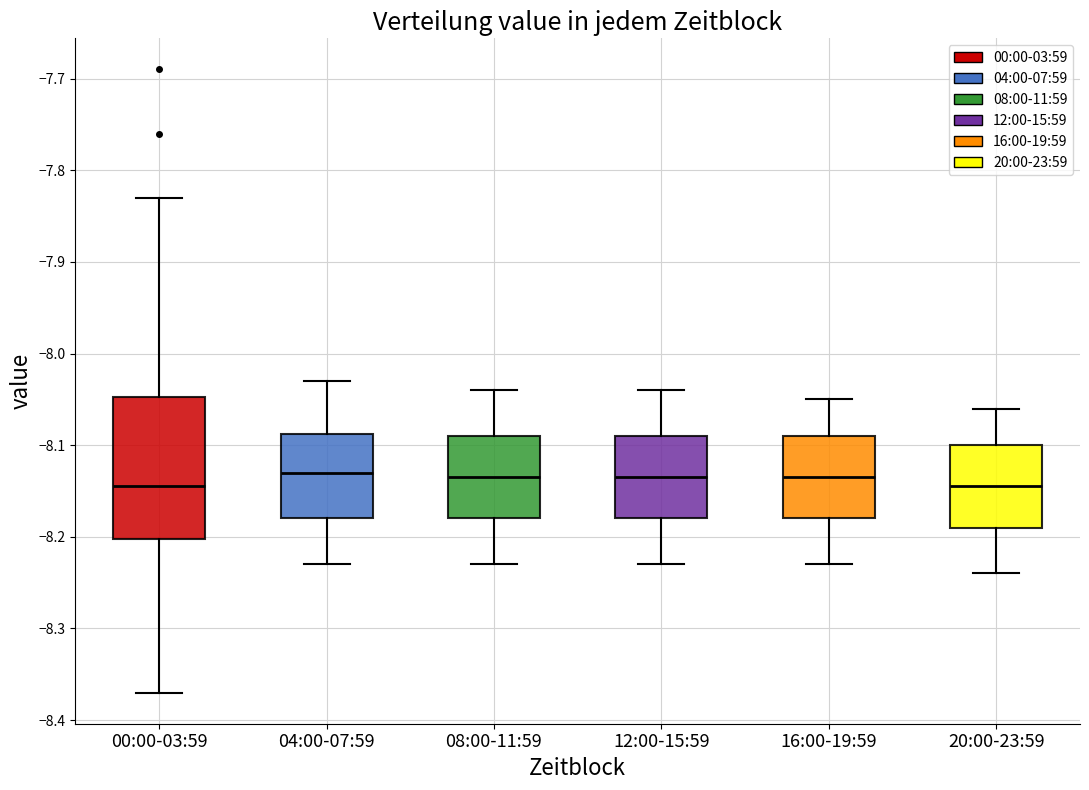

Reading left to right, read every box against the y-axis: the position of its median line, the range the box covers, and the ends of its whiskers. The values are not printed on the chart, so give them approximately, as read against the axis.

00:00-03:59: median -8.14, box -8.20 to -8.05, whiskers -8.37 to -7.83
04:00-07:59: median -8.13, box -8.18 to -8.09, whiskers -8.23 to -8.03
08:00-11:59: median -8.13, box -8.18 to -8.09, whiskers -8.23 to -8.04
12:00-15:59: median -8.13, box -8.18 to -8.09, whiskers -8.23 to -8.04
16:00-19:59: median -8.13, box -8.18 to -8.09, whiskers -8.23 to -8.05
20:00-23:59: median -8.14, box -8.19 to -8.10, whiskers -8.24 to -8.06